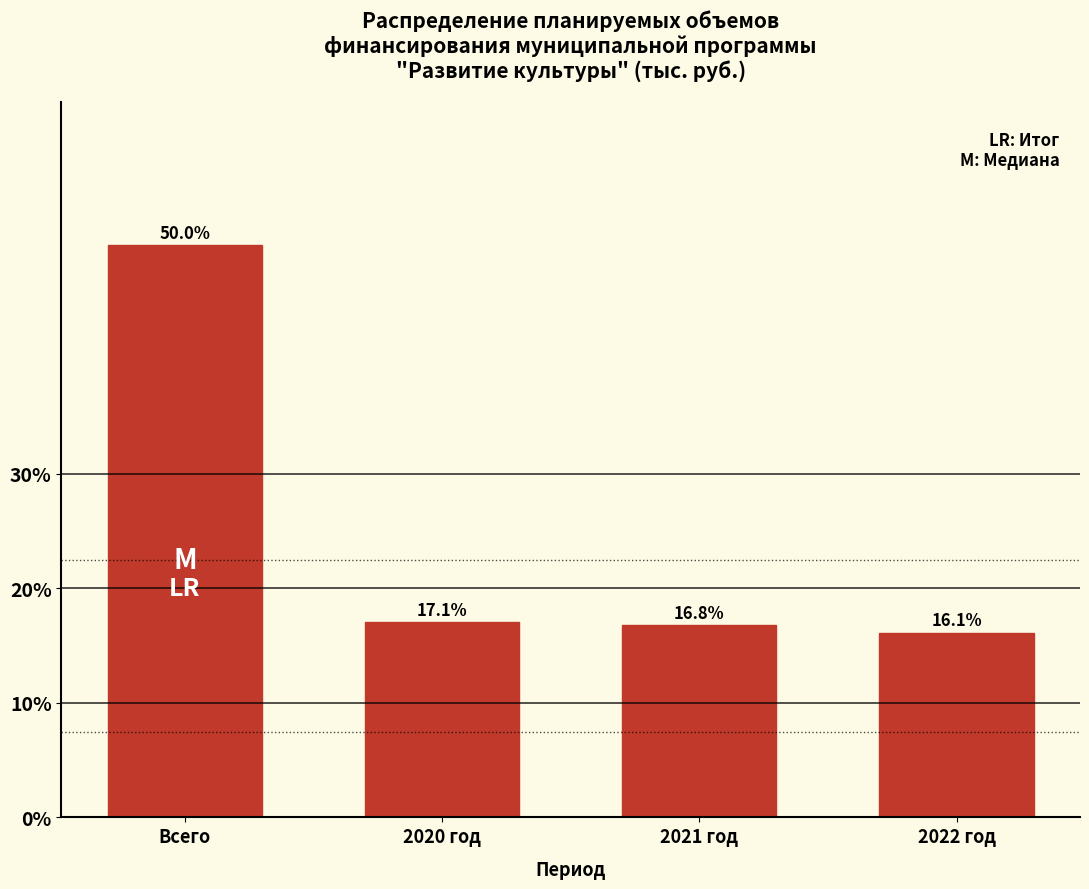

Reading left to right, extract all data points from this chart.

50.0	17.1	16.8	16.1